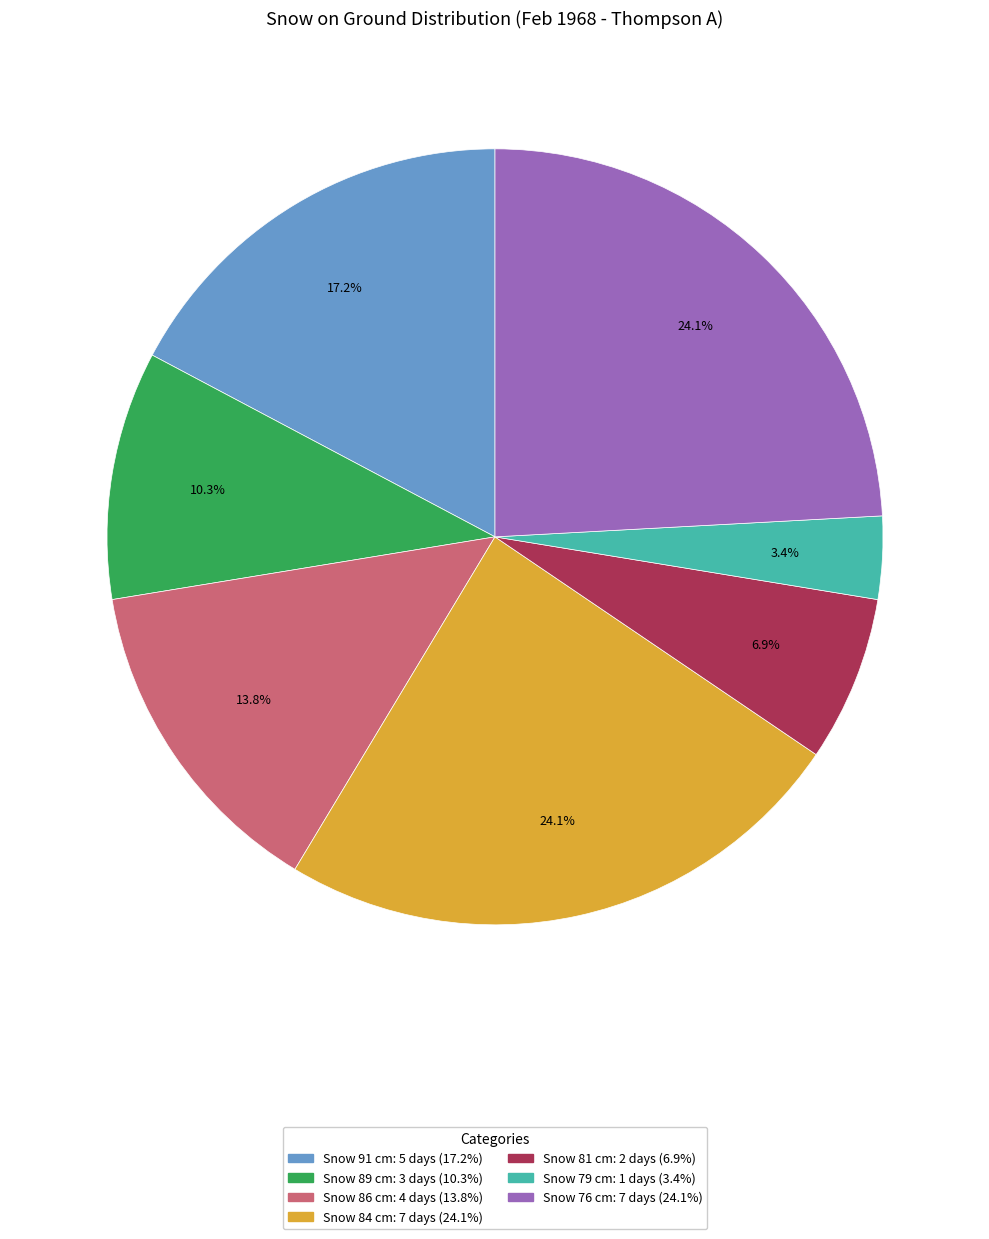

To the nearest percent, what is the difference between the largest and smallest slice percentages?

21%